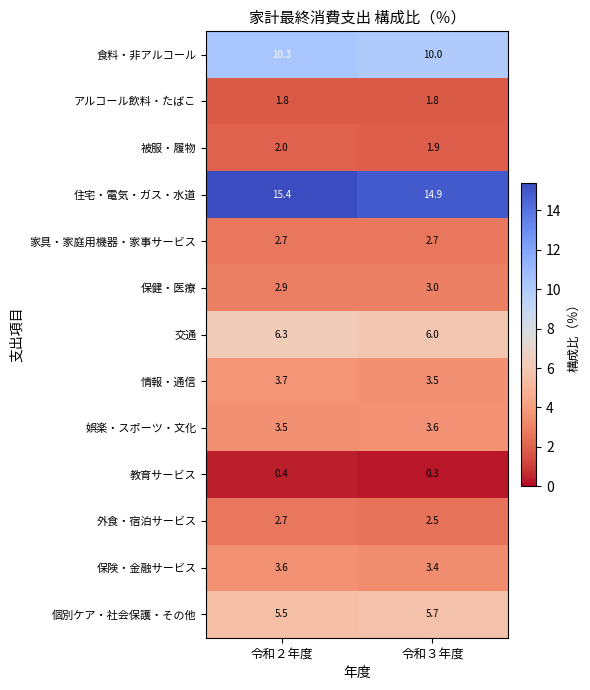

What is the minimum value for アルコール飲料・たばこ?

1.8